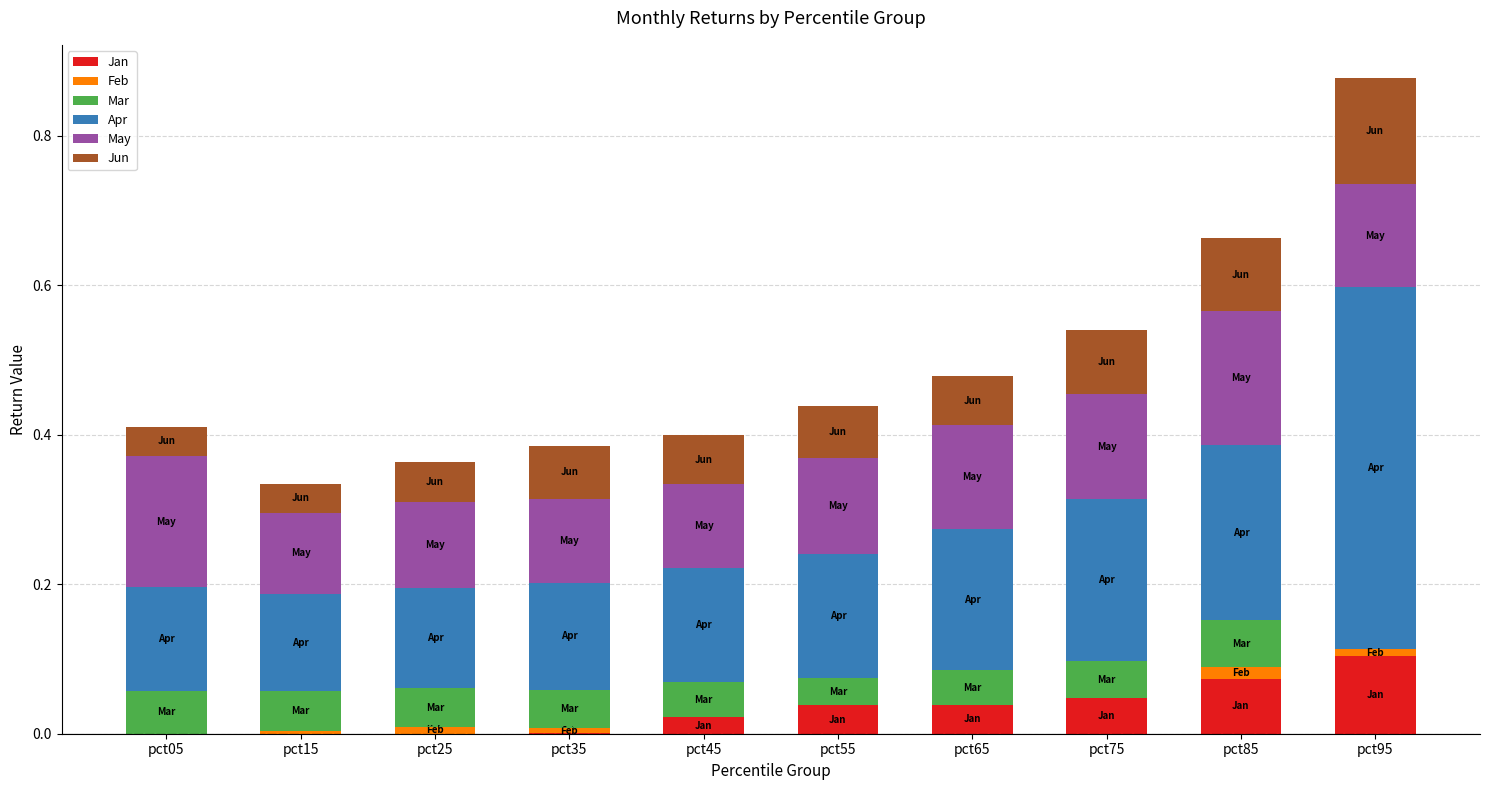

Reading right to left, what are all the values shown in this chart?

Jan: pct95=0.1	pct85=0.1	pct75=0.0	pct65=0.0	pct55=0.0	pct45=0.0	pct35=0.0	pct25=0.0	pct15=0.0	pct05=0.0
Feb: pct95=0.0	pct85=0.0	pct75=0.0	pct65=0.0	pct55=0.0	pct45=0.0	pct35=0.0	pct25=0.0	pct15=0.0	pct05=0.0
Mar: pct95=0.0	pct85=0.1	pct75=0.0	pct65=0.0	pct55=0.0	pct45=0.0	pct35=0.1	pct25=0.1	pct15=0.1	pct05=0.1
Apr: pct95=0.5	pct85=0.2	pct75=0.2	pct65=0.2	pct55=0.2	pct45=0.2	pct35=0.1	pct25=0.1	pct15=0.1	pct05=0.1
May: pct95=0.1	pct85=0.2	pct75=0.1	pct65=0.1	pct55=0.1	pct45=0.1	pct35=0.1	pct25=0.1	pct15=0.1	pct05=0.2
Jun: pct95=0.1	pct85=0.1	pct75=0.1	pct65=0.1	pct55=0.1	pct45=0.1	pct35=0.1	pct25=0.1	pct15=0.0	pct05=0.0